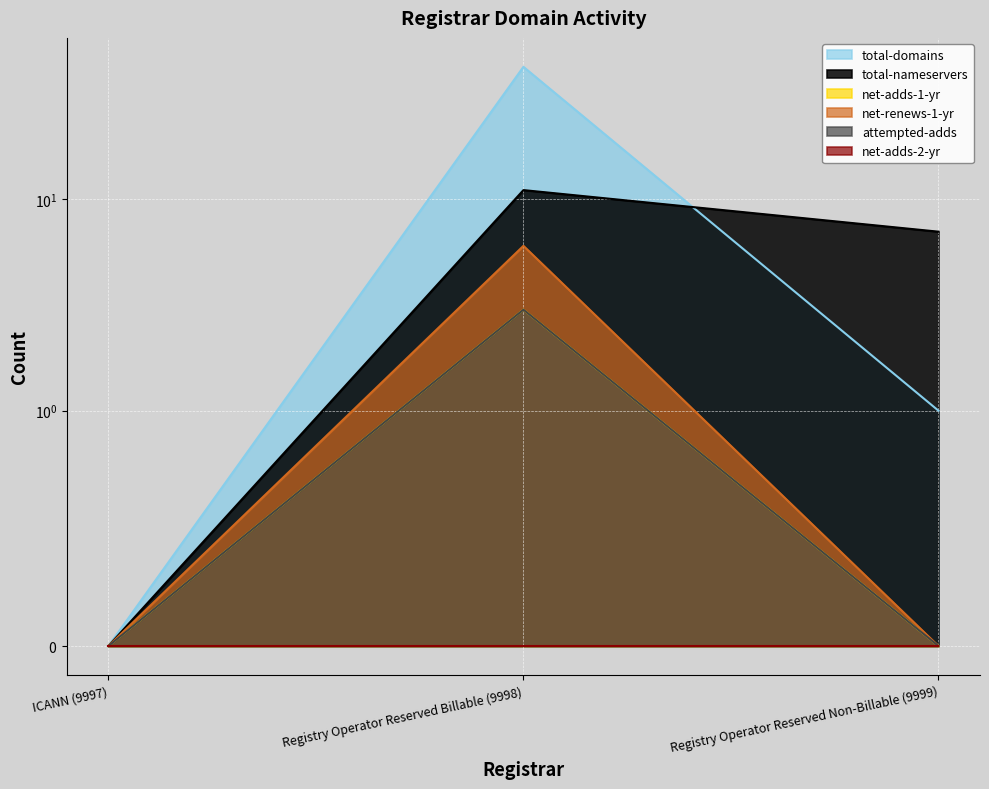

At which category does the chart reach its peak across all series?

Registry Operator Reserved Billable (9998)